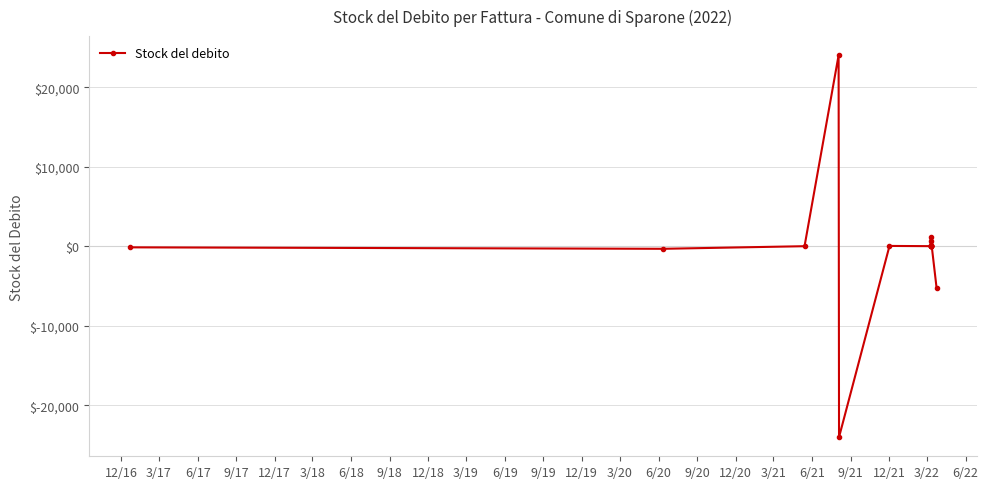

How many data points does each series have?

18